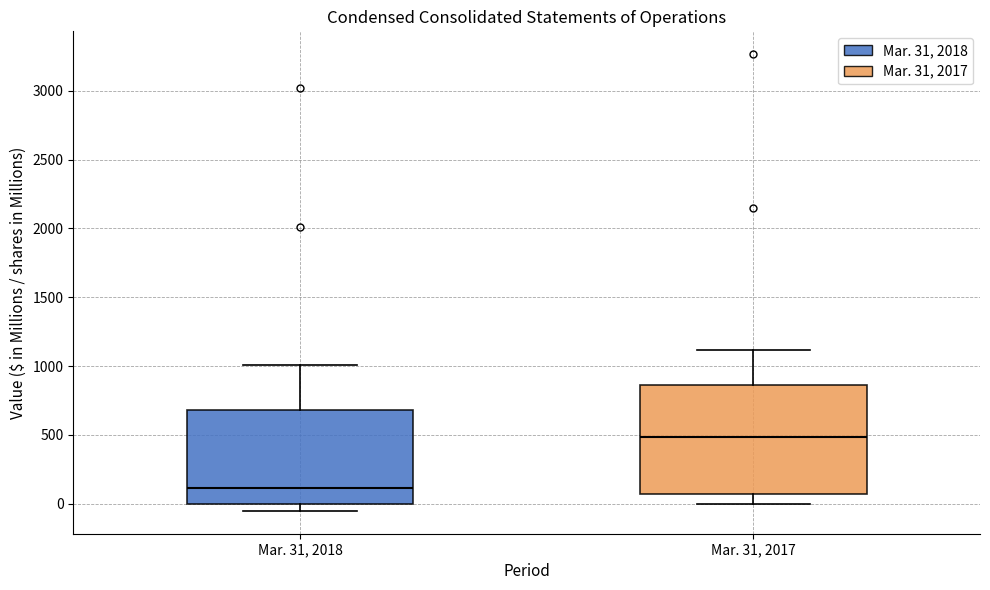

Reading left to right, transcribe this box plot: for each box, give where its median line is, the range the box spans, and where its two whiskers end, as read against the y-axis. The values are not printed on the chart, so give them approximately, as read against the axis.

Mar. 31, 2018: median 100, box 0 to 700, whiskers -50 to 1000
Mar. 31, 2017: median 500, box 50 to 850, whiskers 0 to 1100